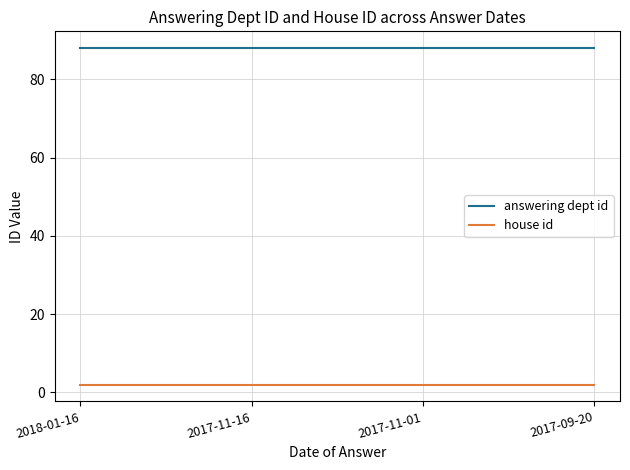

The answering dept id series shows 88 at 2017-11-16. True or false?

True